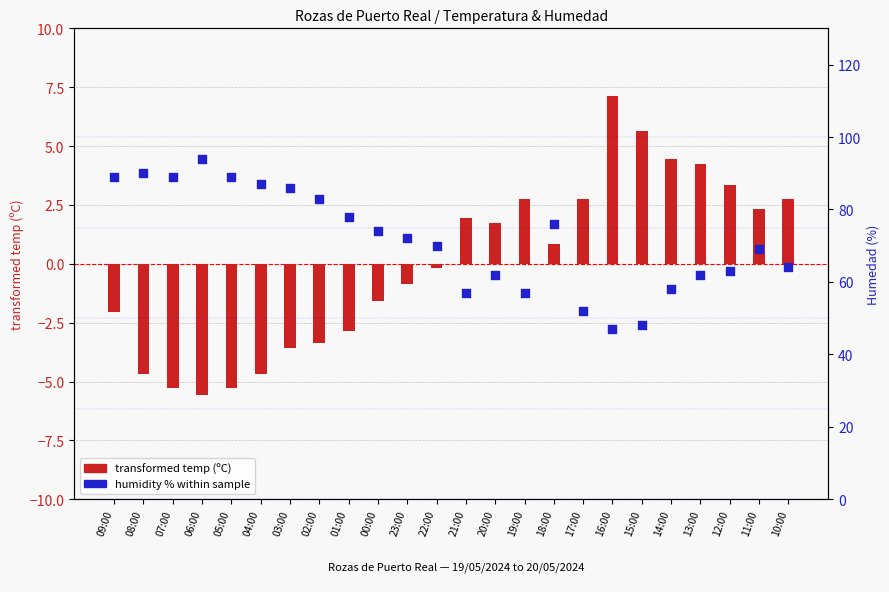

Which series has the largest total across all categories?

humidity % within sample